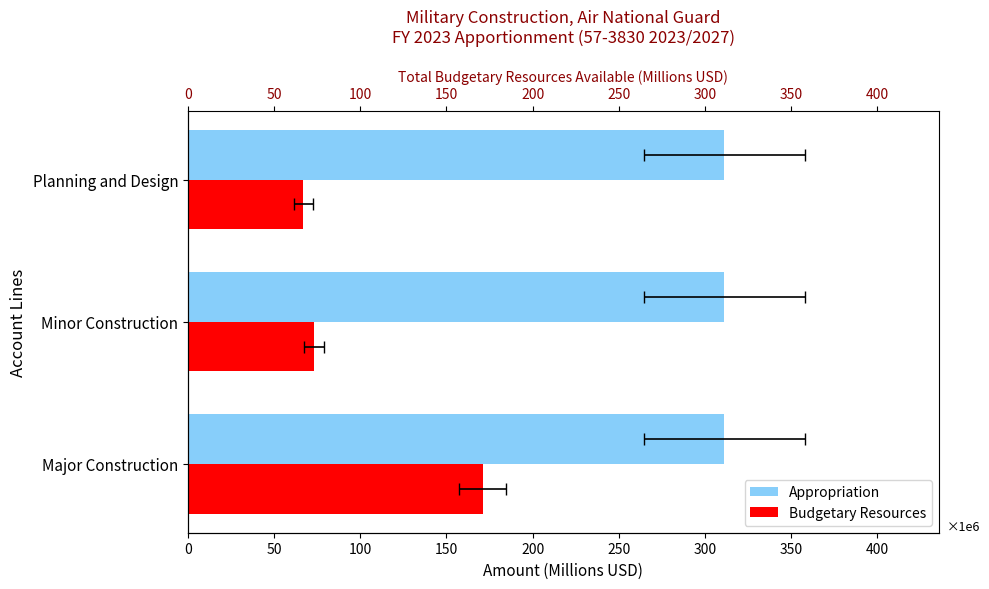

Rank the series at 50 from highest to lowest value.

Budgetary Resources, Appropriation